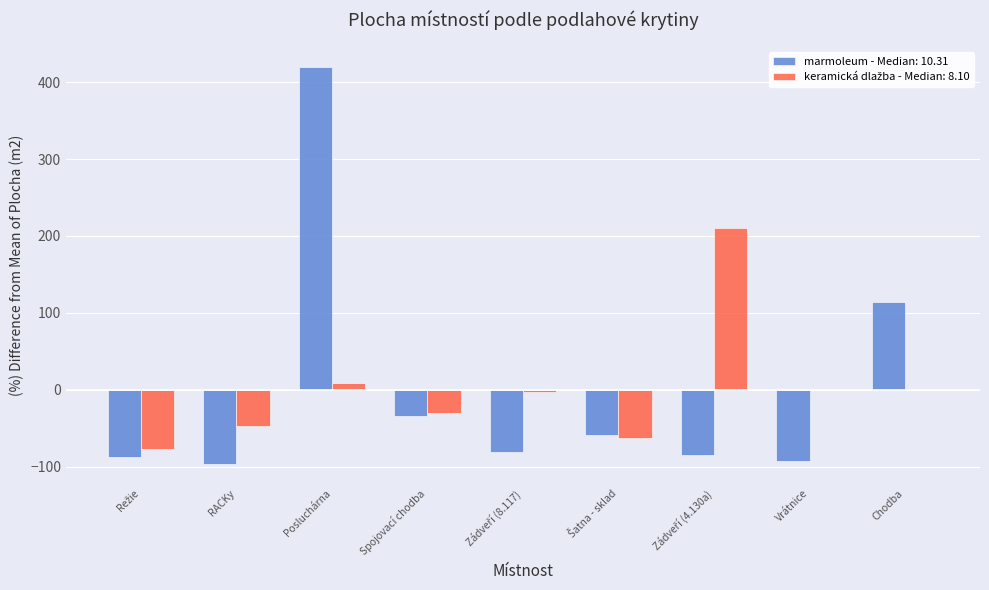

What is the greatest value displayed?

420.2